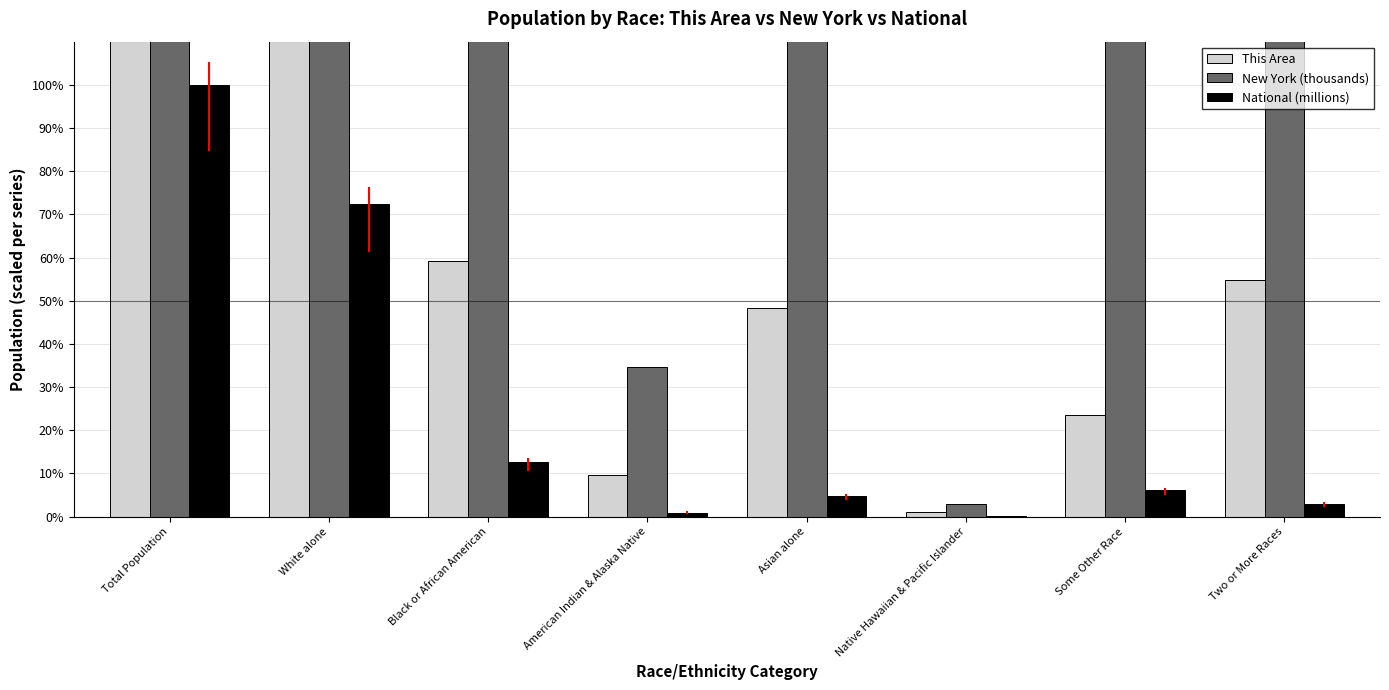

What is the label of the 1st bar from the right?

Two or More Races